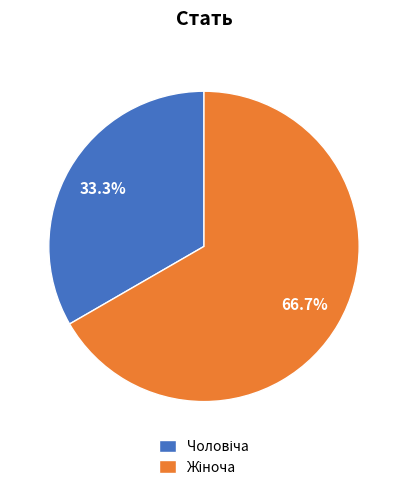

Does any single category account for the majority?

Yes